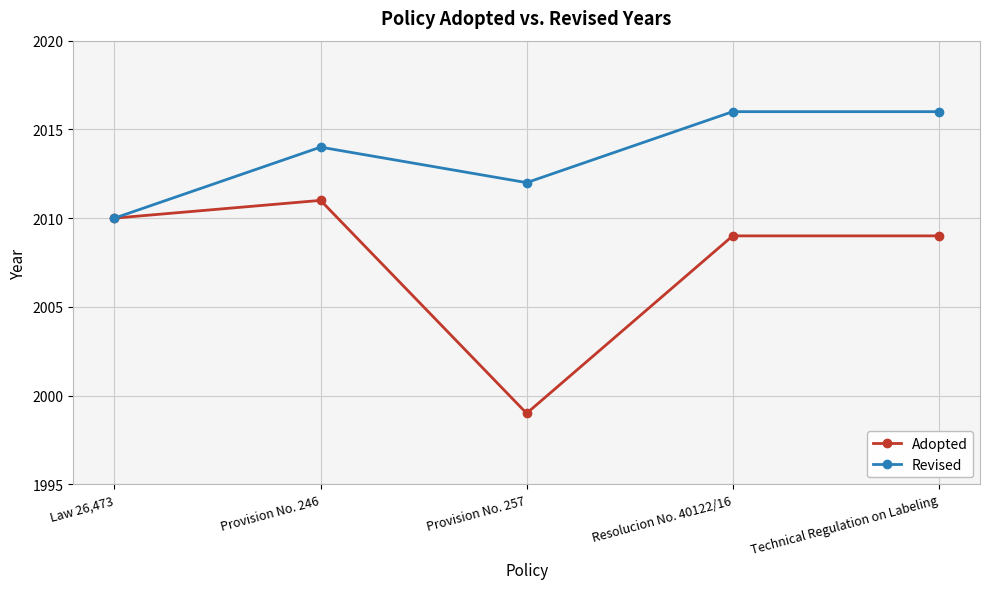

What is the greatest value displayed?

2016